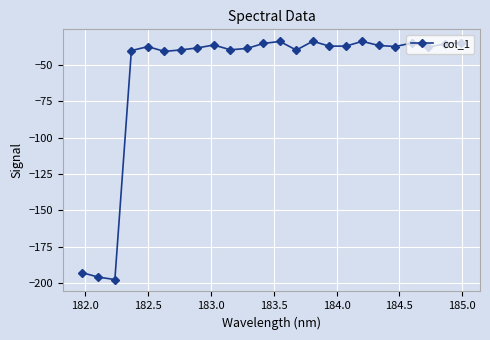

True or false: the data has more than 0 interior local peaks.

True